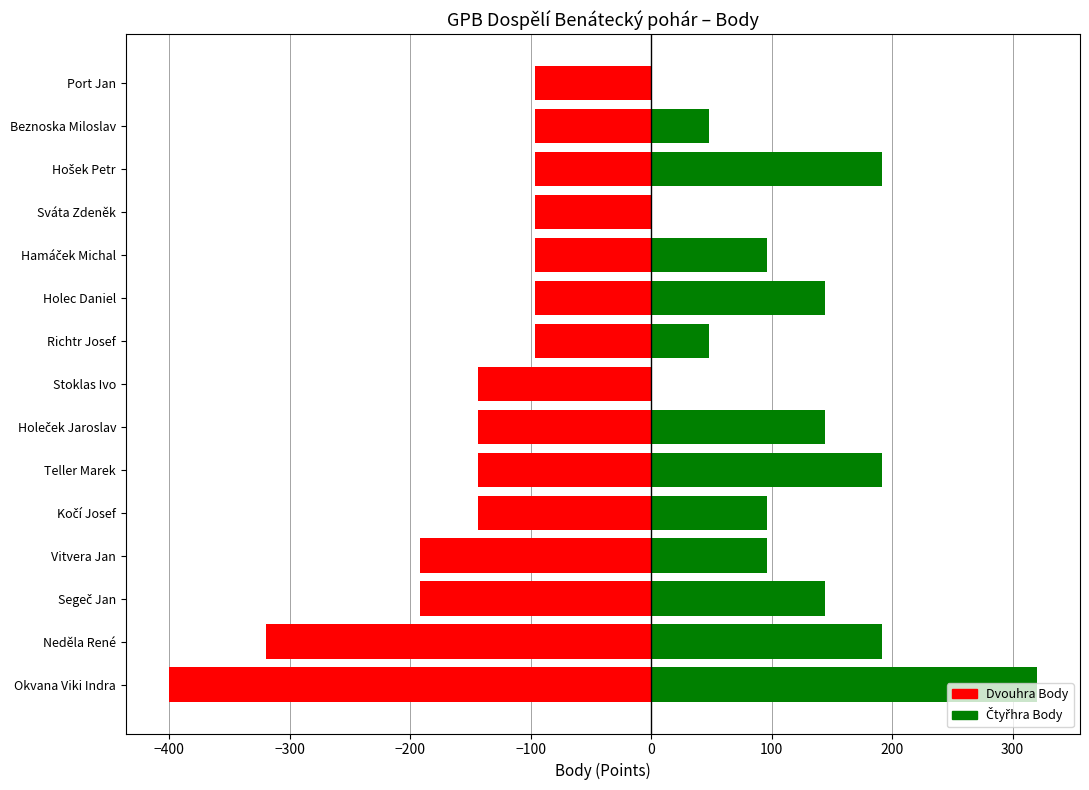

How many positive values does the Čtyřhra Body series have?

12